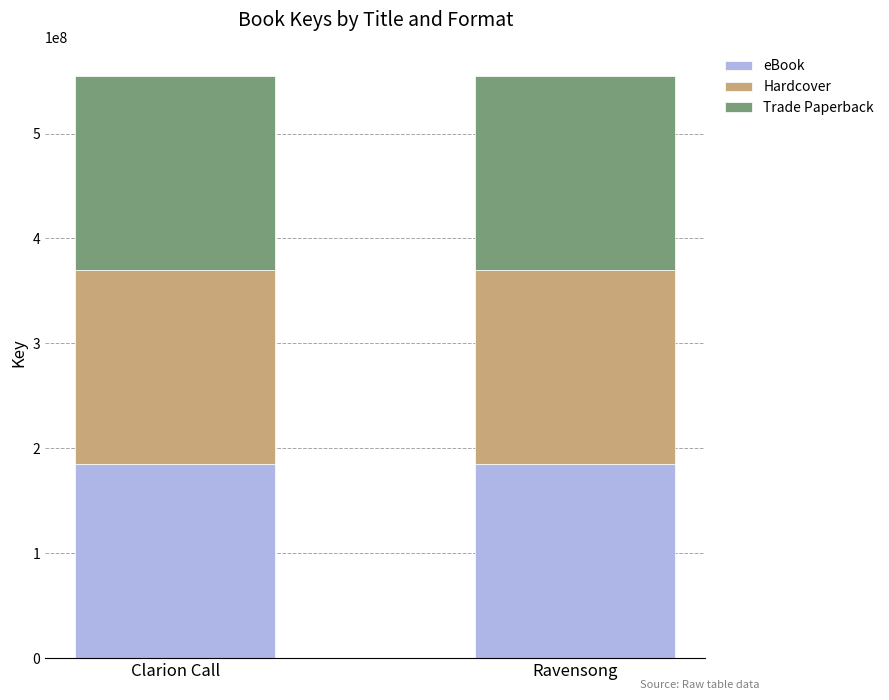

What is the value of the eBook bar at the 1st from the left?

184954535